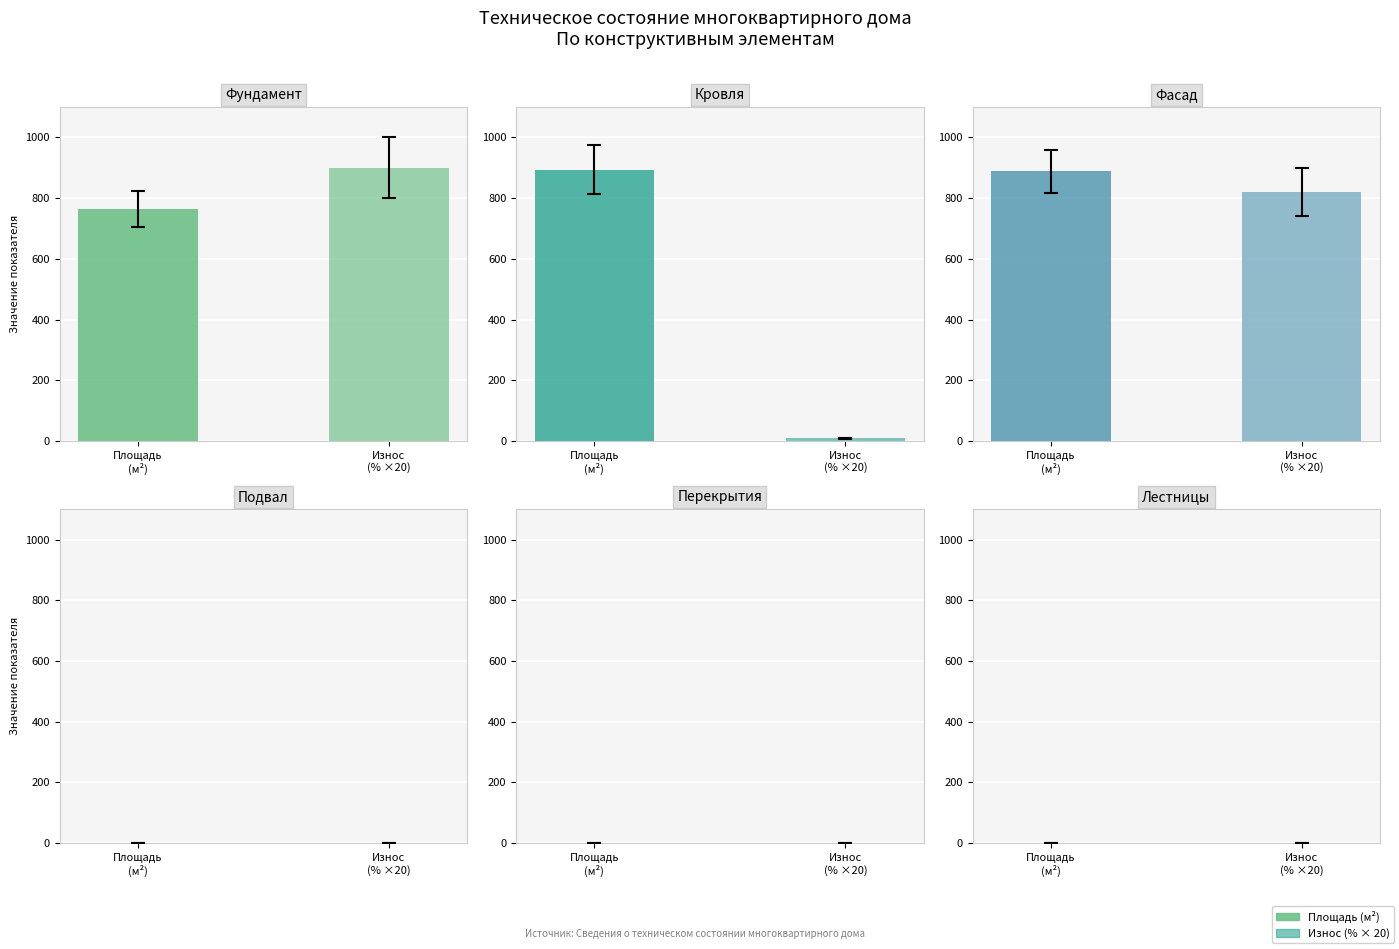

Is the value of Процент износа (%) at 4 greater than the value of Площадь (м2) at 3?

No